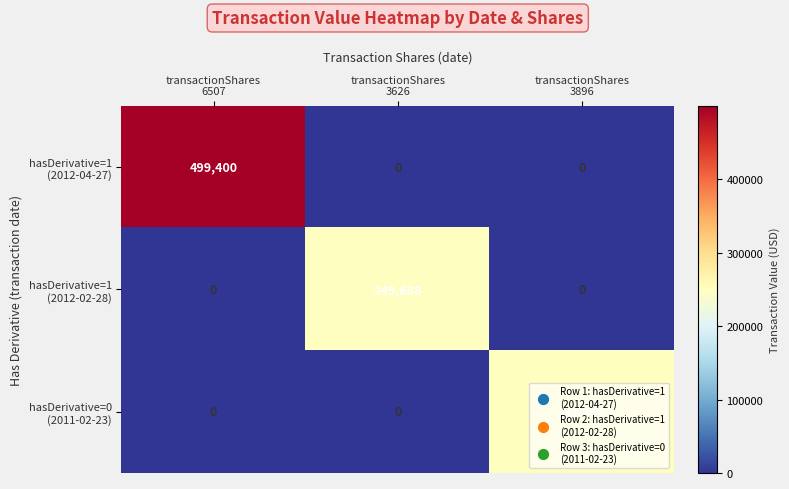

What is the maximum value shown in the chart?

499400